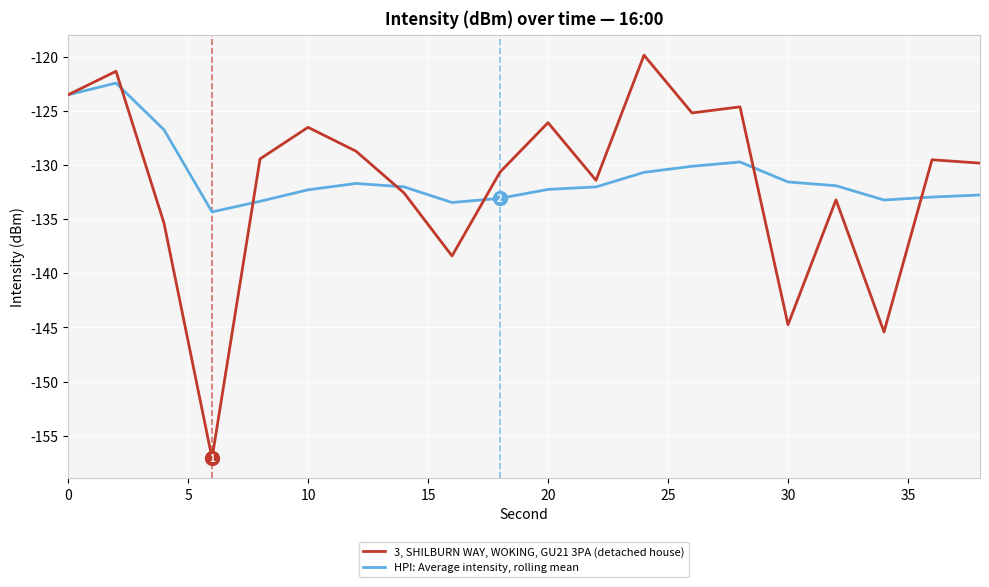

Which series has the largest range (max minus min)?

3, SHILBURN WAY, WOKING, GU21 3PA (detached house)